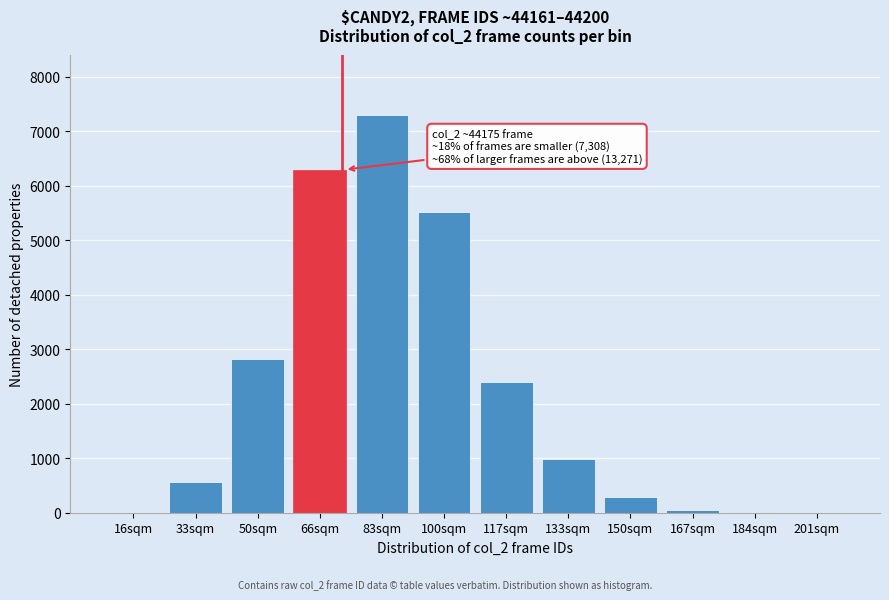

Which label corresponds to the largest value in the chart?

83sqm